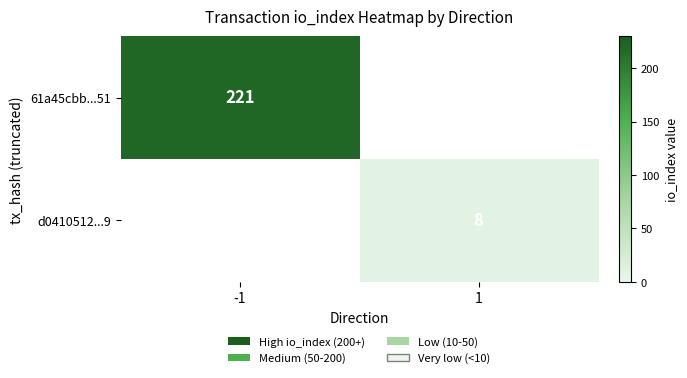

Count the number of data series in this chart.

2